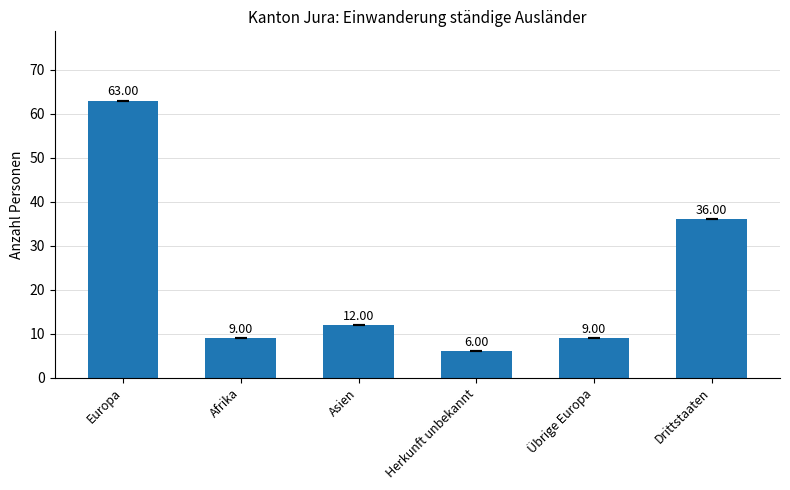

What is the greatest value displayed?

63